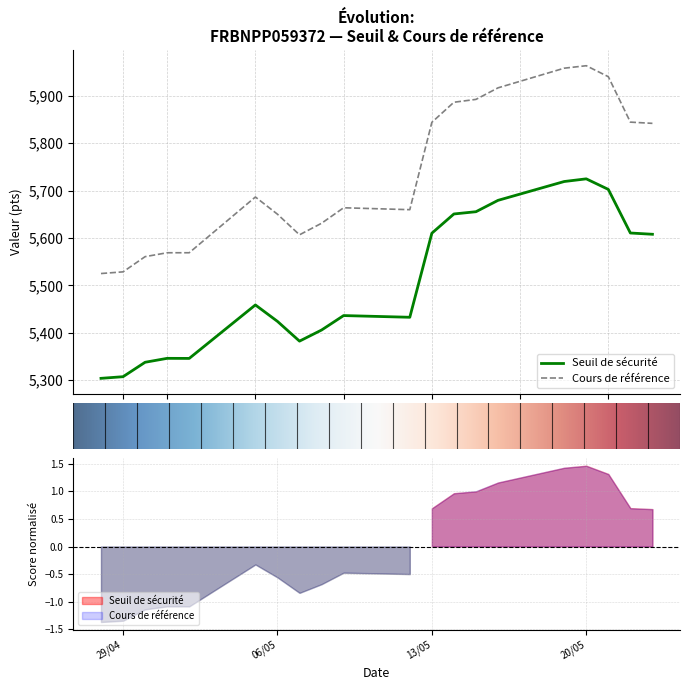

True or false: Cours de référence has more than 1 points higher than both neighbors.

True